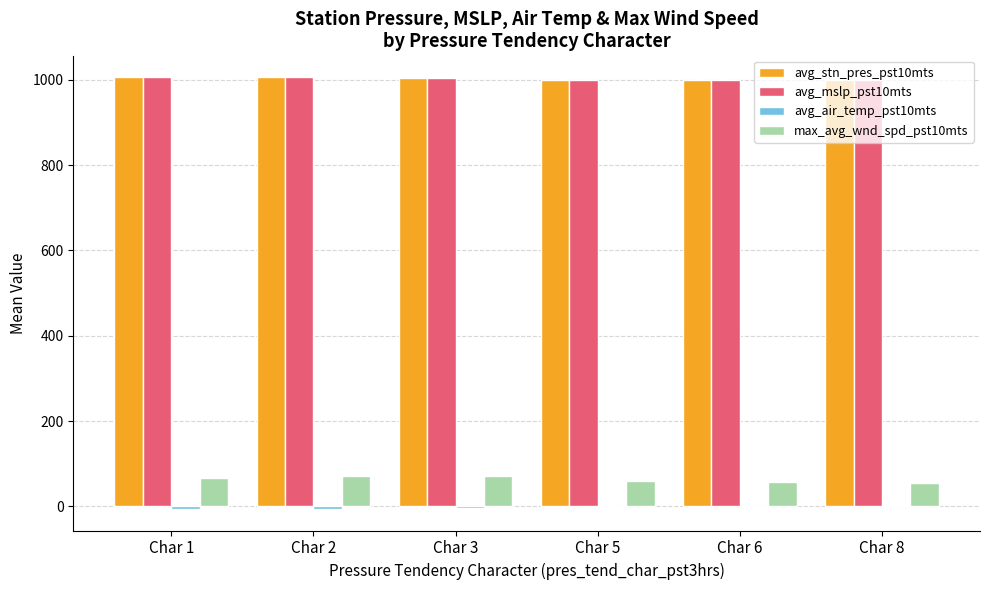

What is the maximum value for avg_mslp_pst10mts?

1006.5